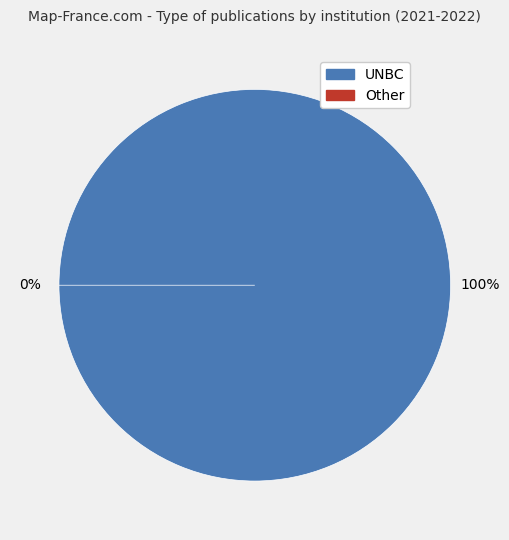

Which category accounts for the majority?

UNBC